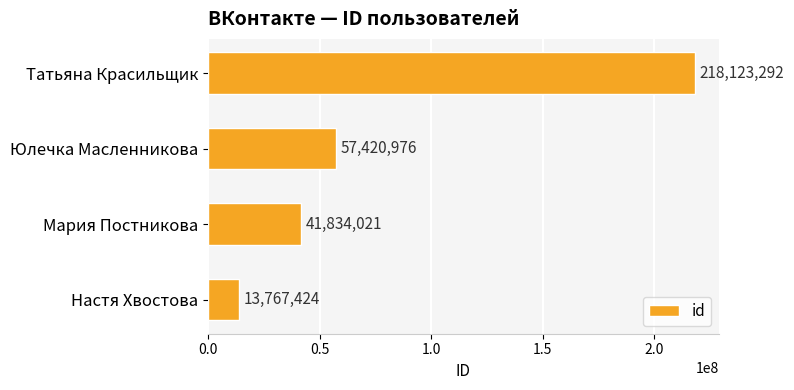

Reading top to bottom, transcribe all the data shown in this chart.

Татьяна Красильщик=218123292	Юлечка Масленникова=57420976	Мария Постникова=41834021	Настя Хвостова=13767424